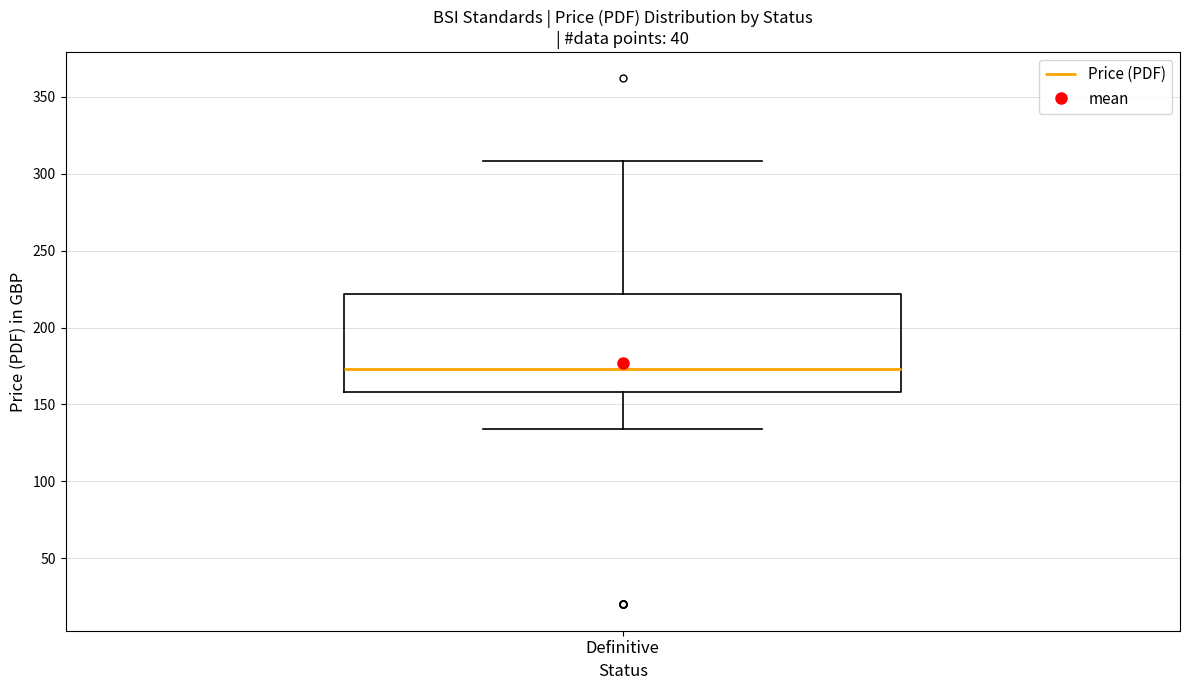

Read this box plot against the y-axis: the position of the median line, the range covered by the box, and the ends of both whiskers. The values are not printed on the chart, so give them approximately, as read against the axis.

median 175, box 160 to 220, whiskers 135 to 310